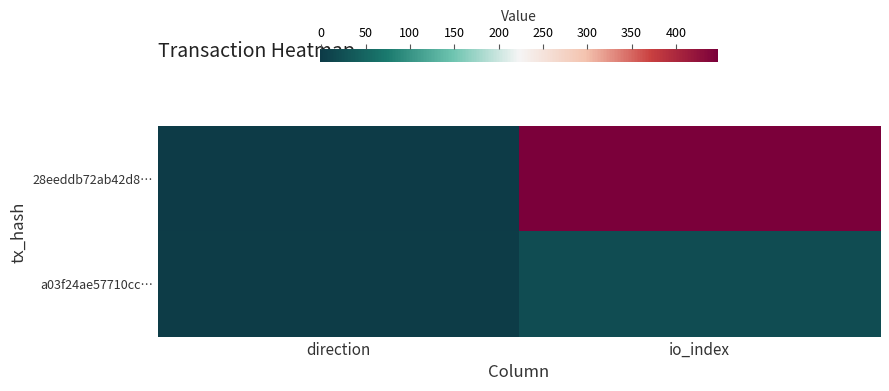

Count the number of data series in this chart.

2